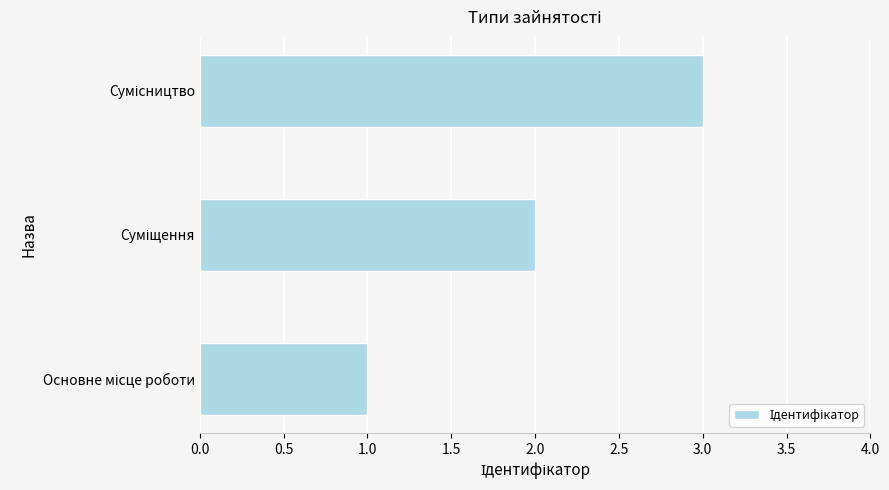

What is the minimum value shown in the chart?

1